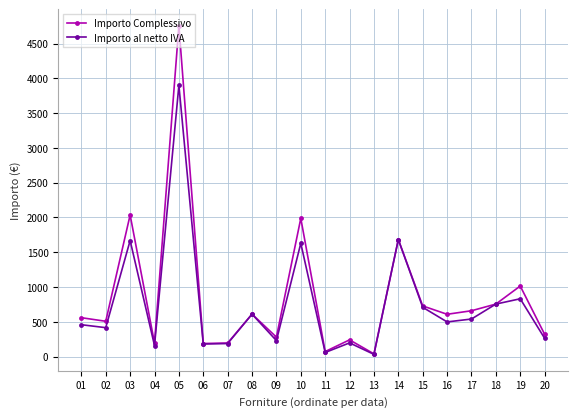

At which category does Importo Complessivo reach its first local valley?

02